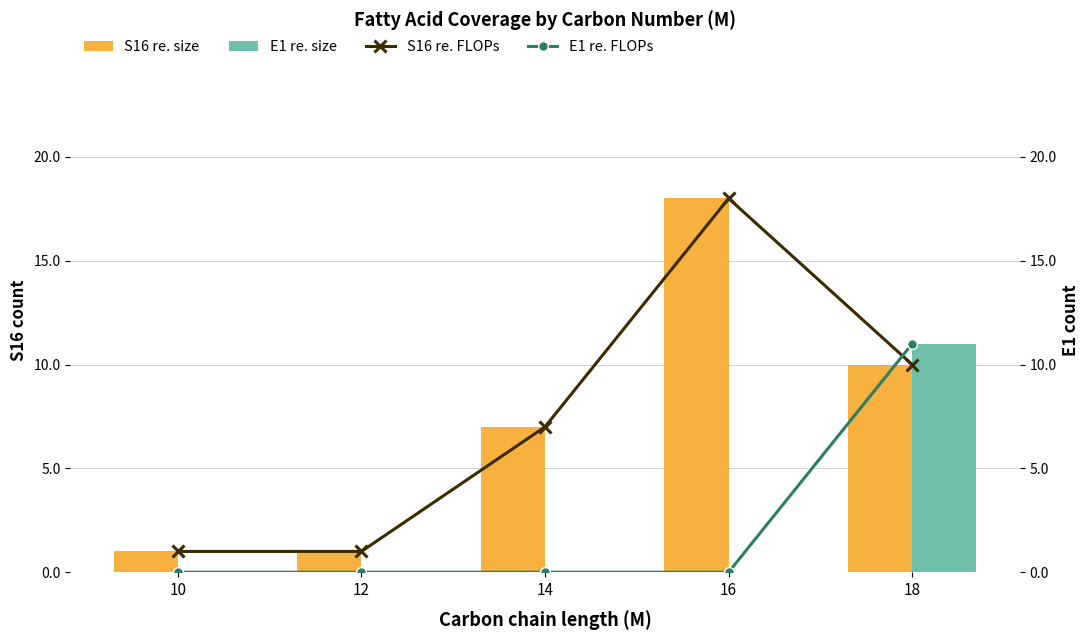

How many values in the S16 re. size series are below 7?

2